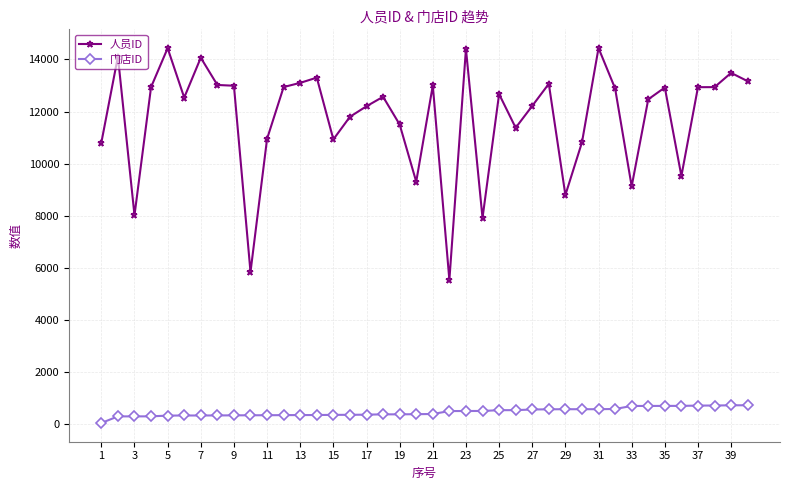

True or false: 门店ID and 人员ID cross at least once.

False